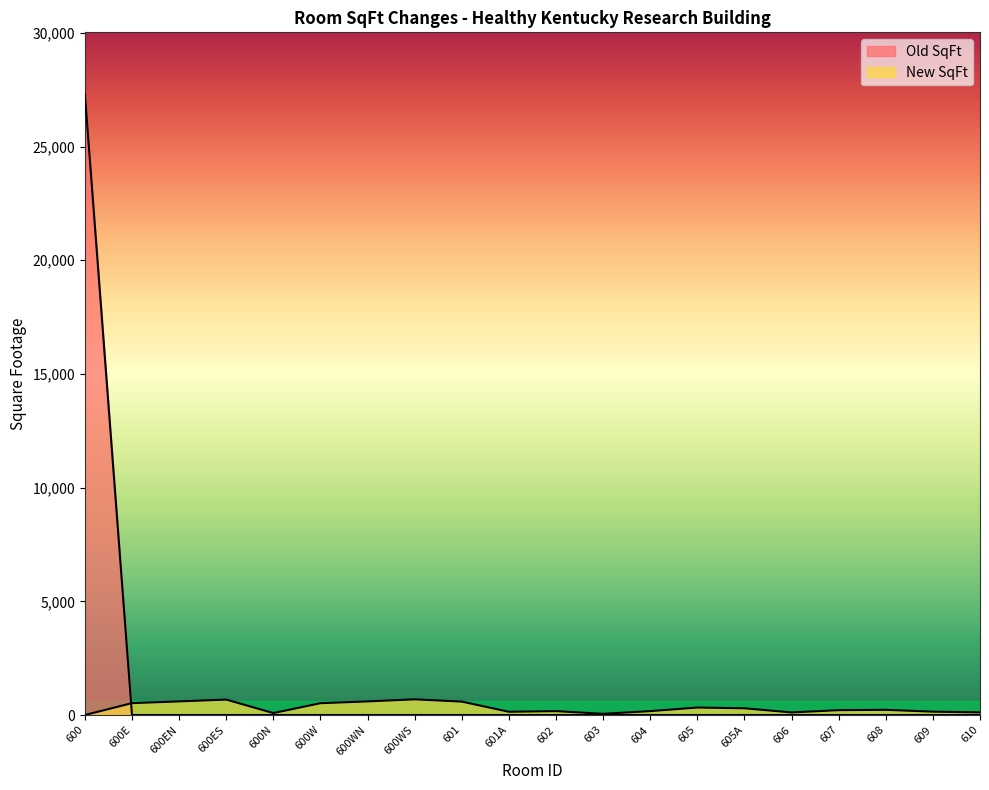

How many lines are shown in the chart?

2